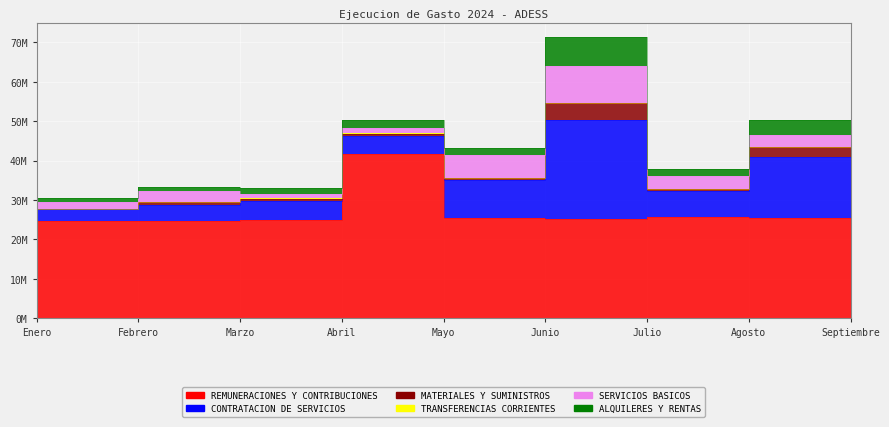

Which series has the widest spread of values?

CONTRATACION DE SERVICIOS